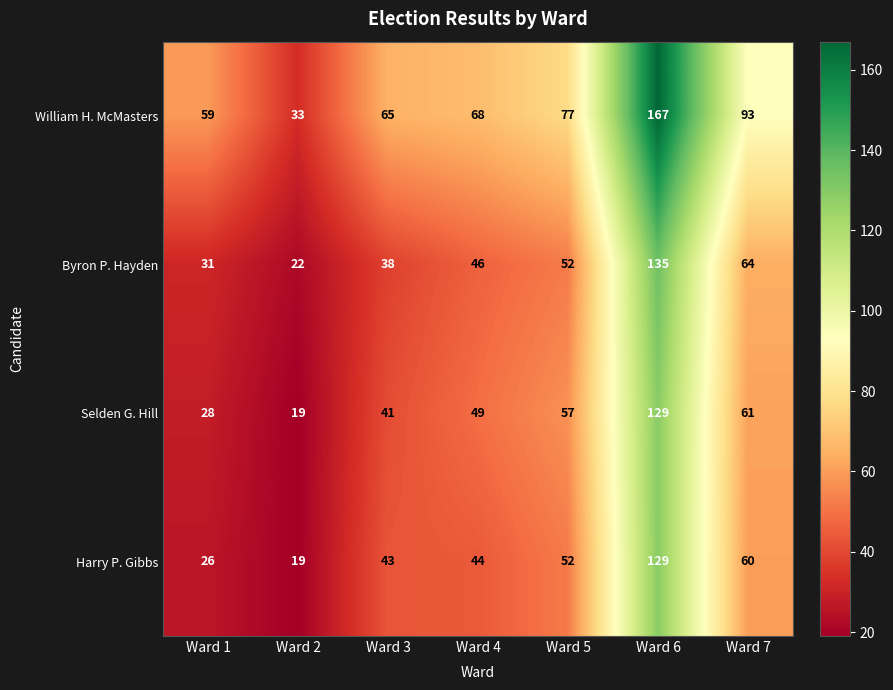

List the labels in order of Byron P. Hayden value, largest first.

Ward 6, Ward 7, Ward 5, Ward 4, Ward 3, Ward 1, Ward 2